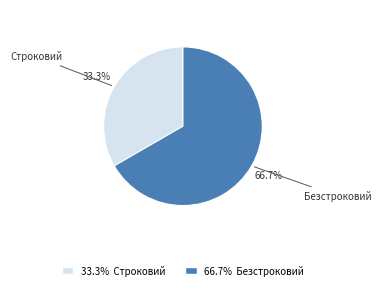

What is the ratio of the value at Безстроковий to the value at Строковий?

2.0